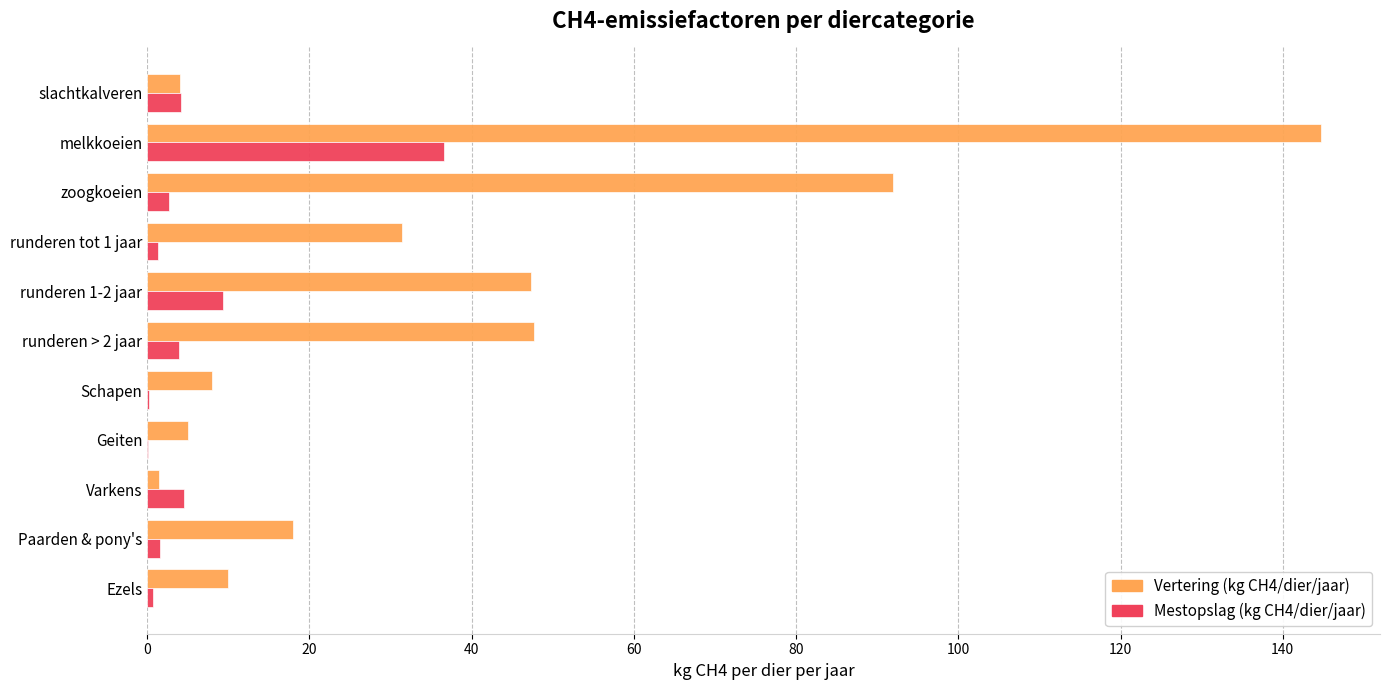

Which label corresponds to the largest value in the chart?

melkkoeien